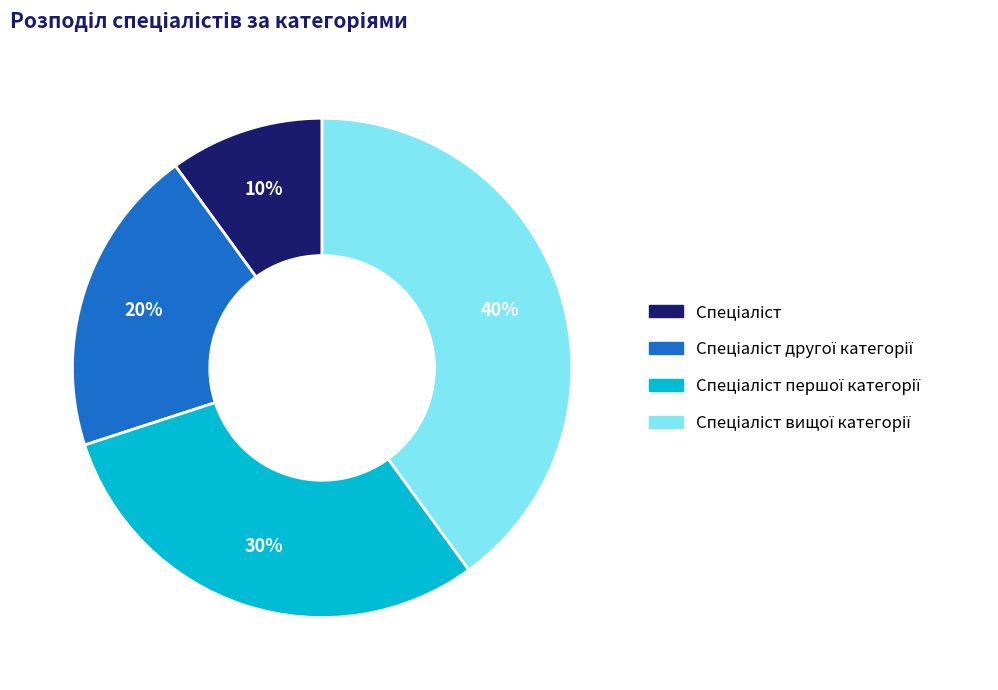

Is there a majority slice in this chart?

No